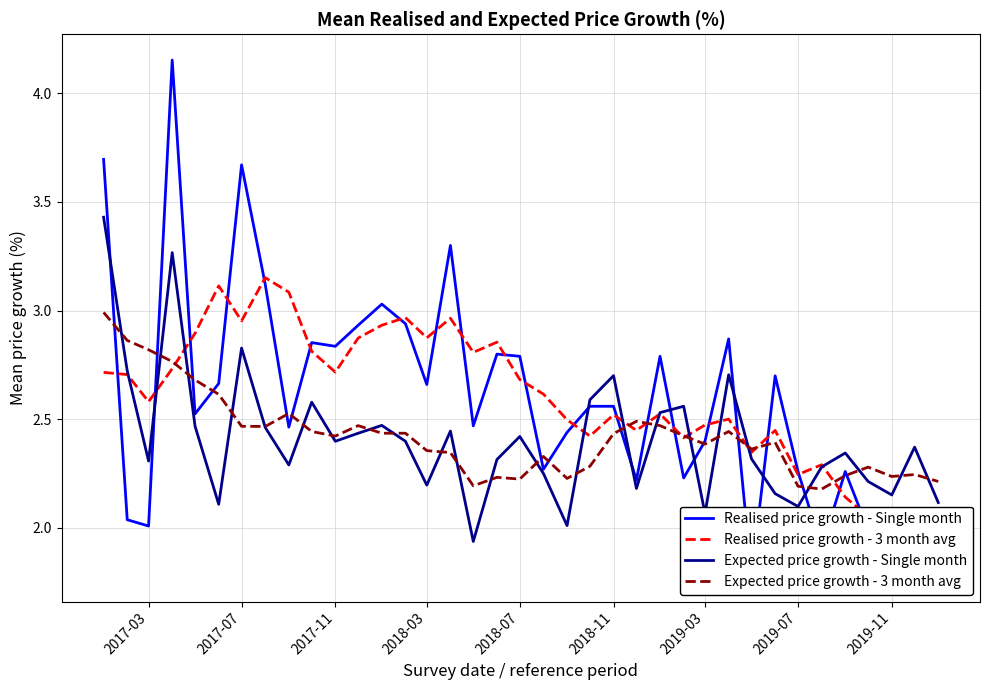

The Expected price growth - Single month series shows 2.2 at 2018-03. True or false?

True